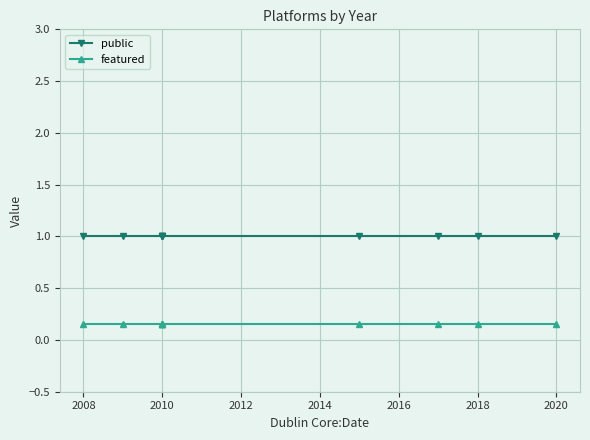

The public series shows 1.0 at 2010. True or false?

True